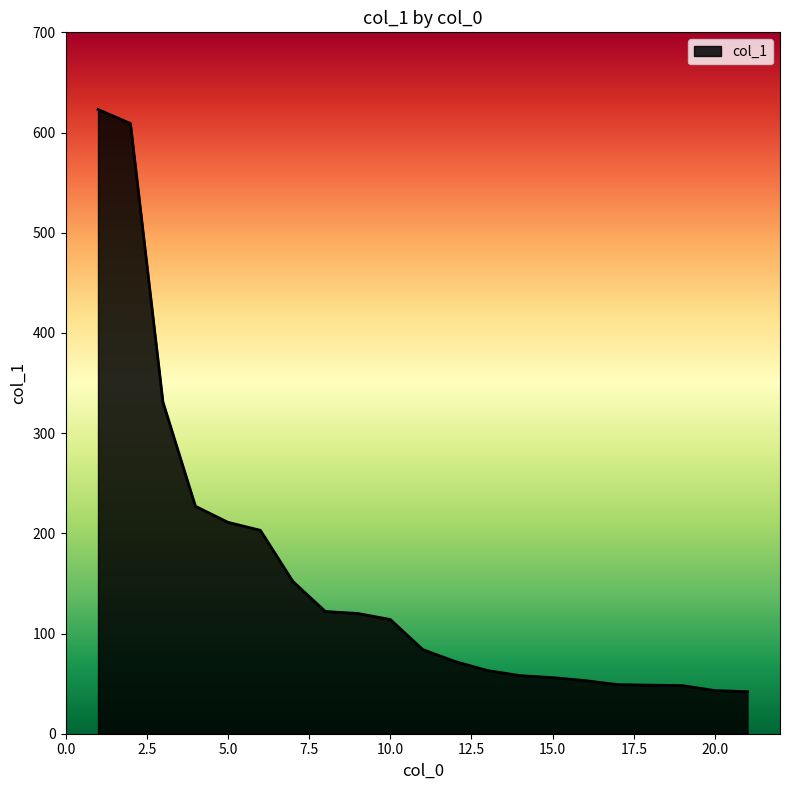

What is the smallest value displayed?

42